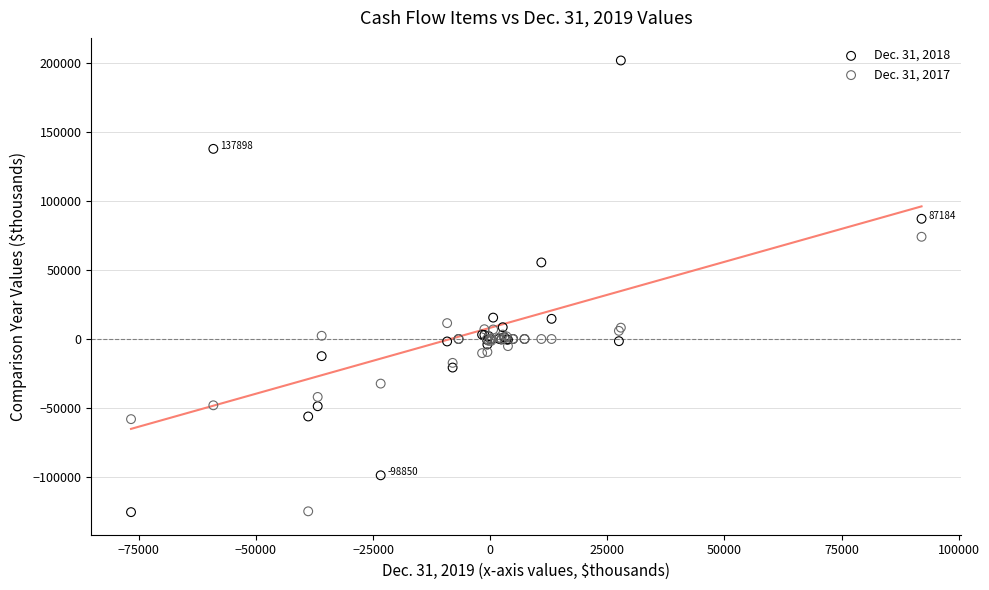

What are all the series names shown in the legend?

Dec. 31, 2018, Dec. 31, 2017